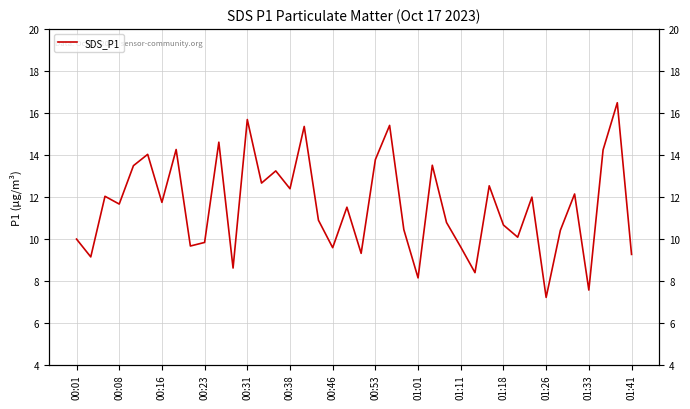

What is the label of the 26th point from the right?

14